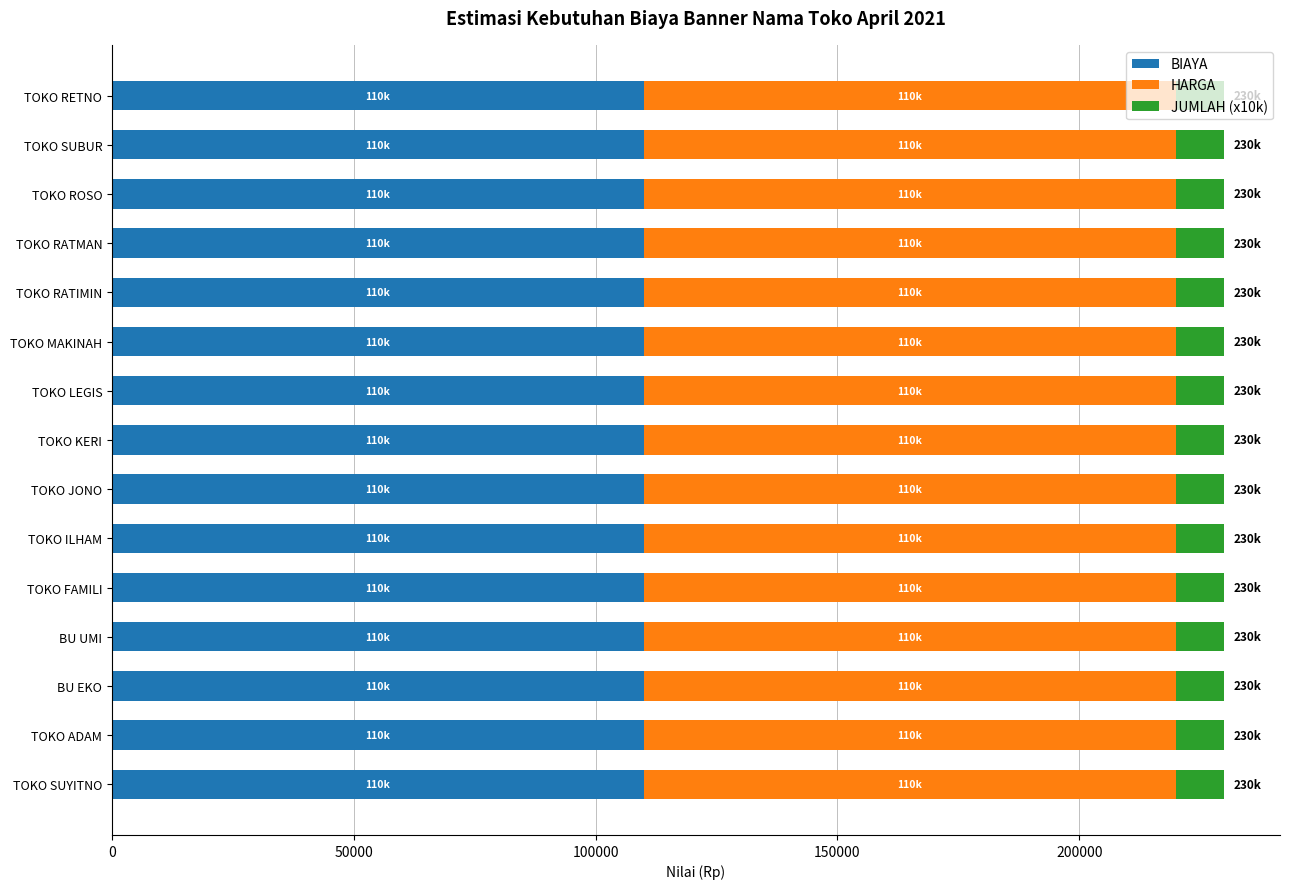

What is the sum of all BIAYA values?

1650000